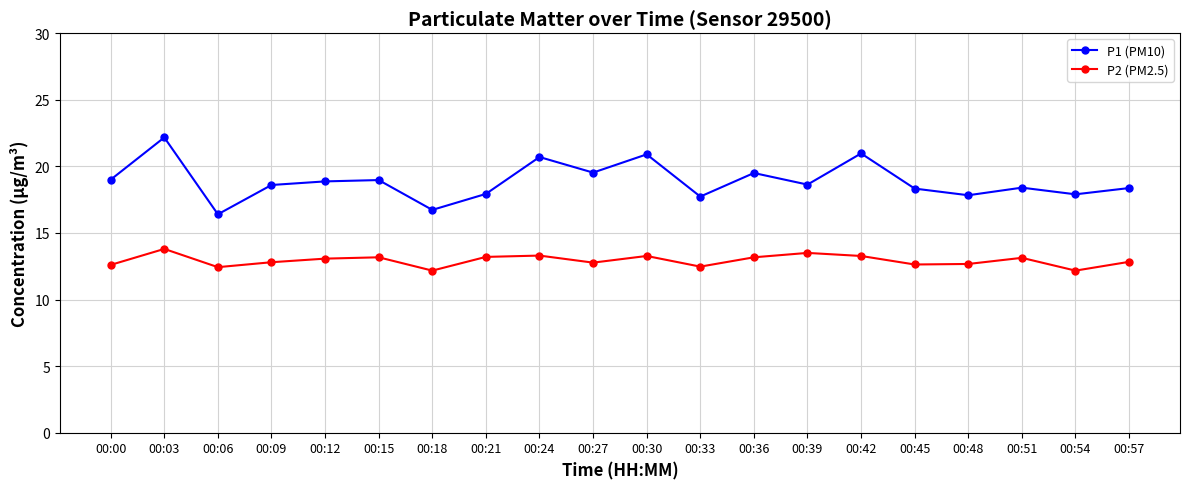

True or false: P2 (PM2.5) has a value of 12.6 at 00:45.

True